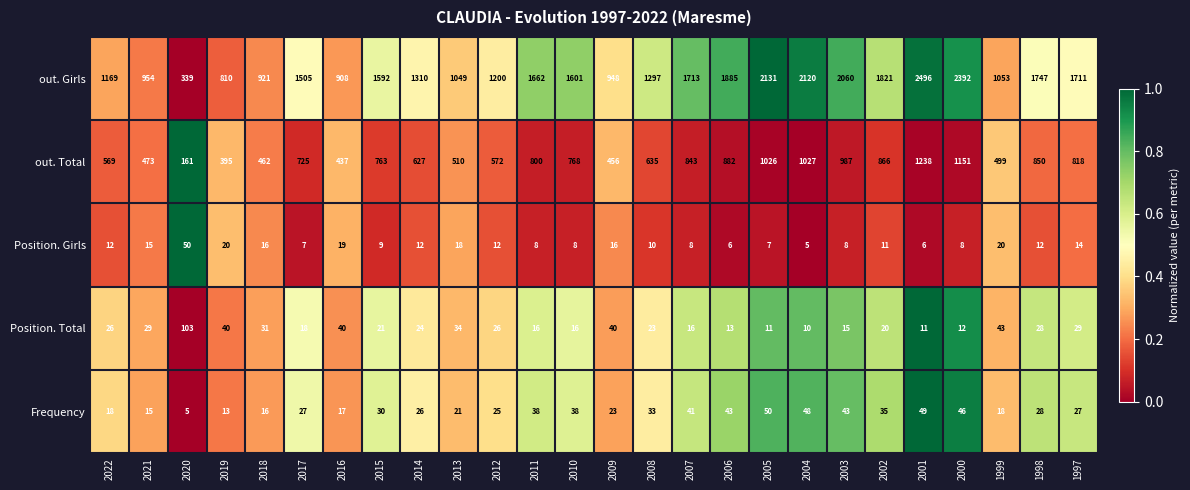

What value does the out. Girls series have at 2011, to the nearest 10?

1660